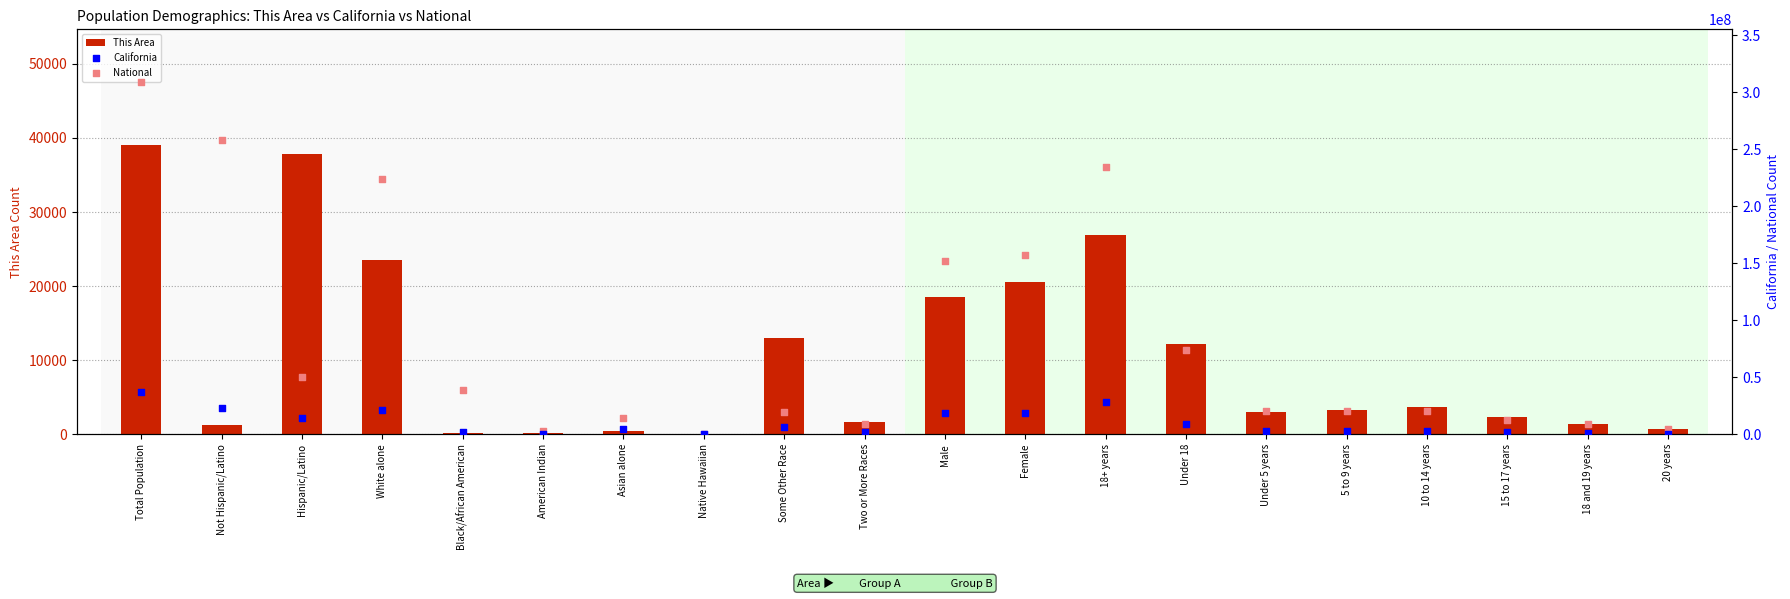

Which series has the largest Y range (max minus min)?

National